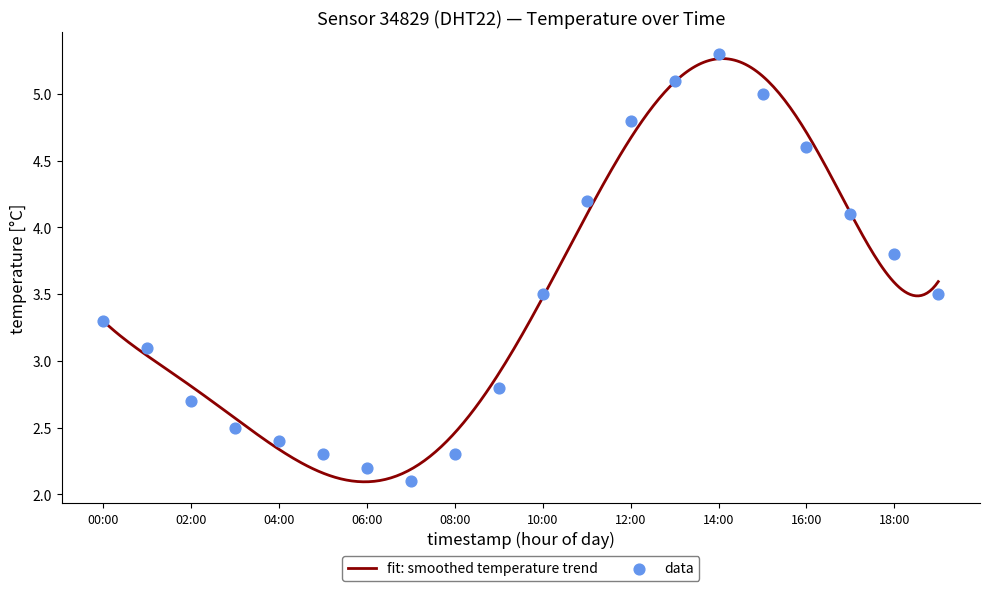

Approximately how many times larger is the value at 03:00 compared to 05:00?

1.1